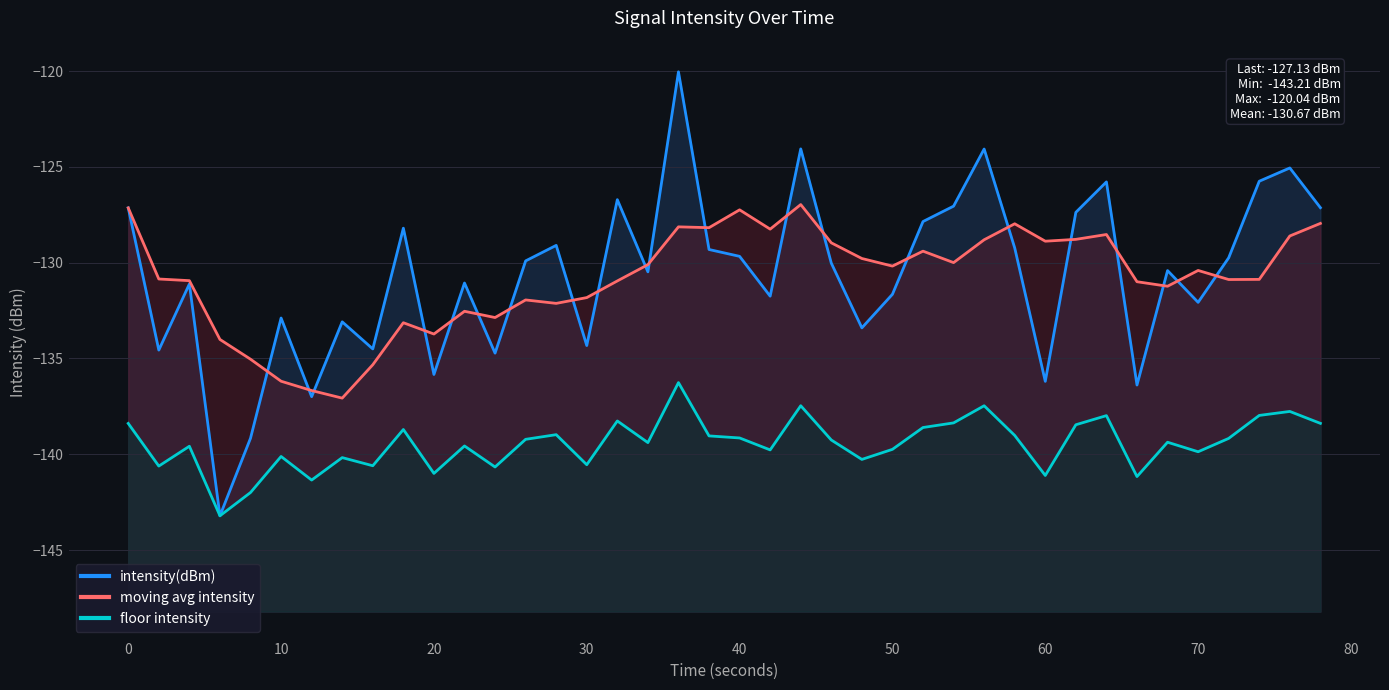

What is the highest value of the moving avg intensity series?

-127.0